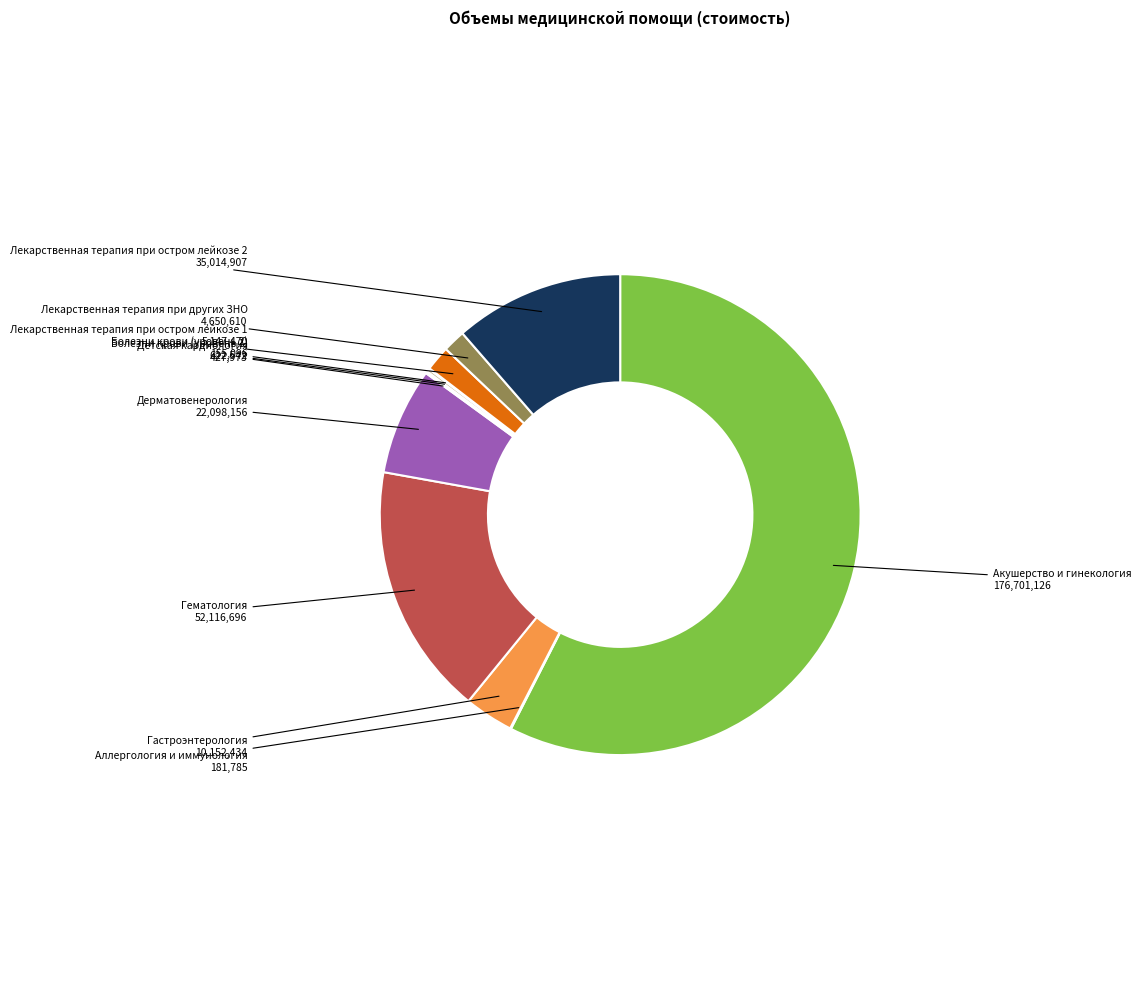

Is there a majority slice in this chart?

Yes